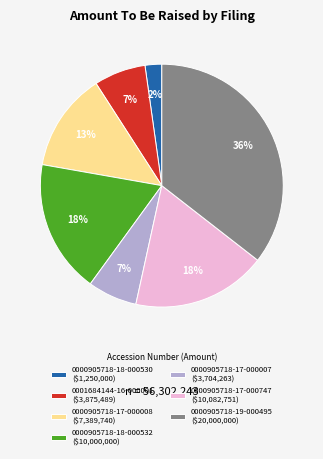

To the nearest percent, what percentage of the pie is 0001684144-16-000001 ($3,875,489)?

7%